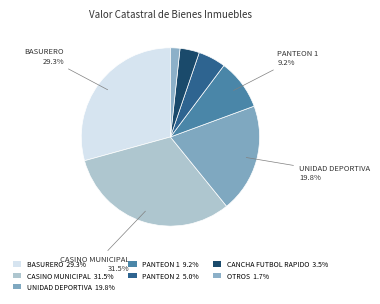

Count the number of slices in the pie.

7